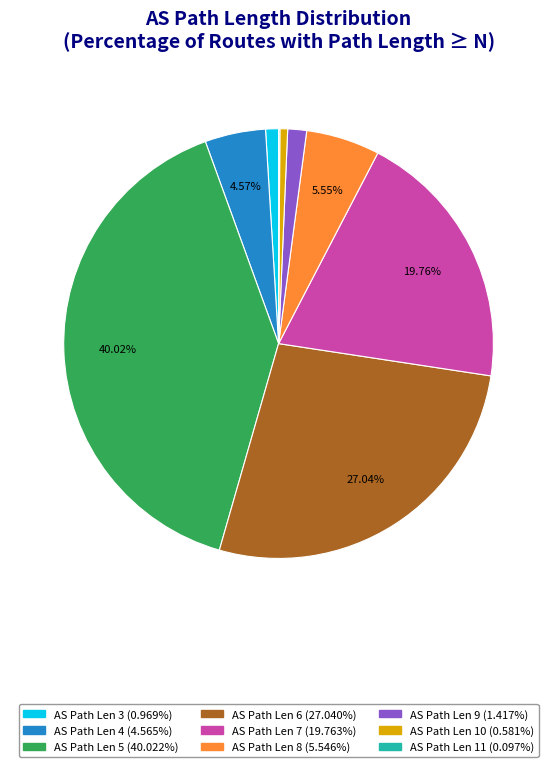

Is there a majority slice in this chart?

No